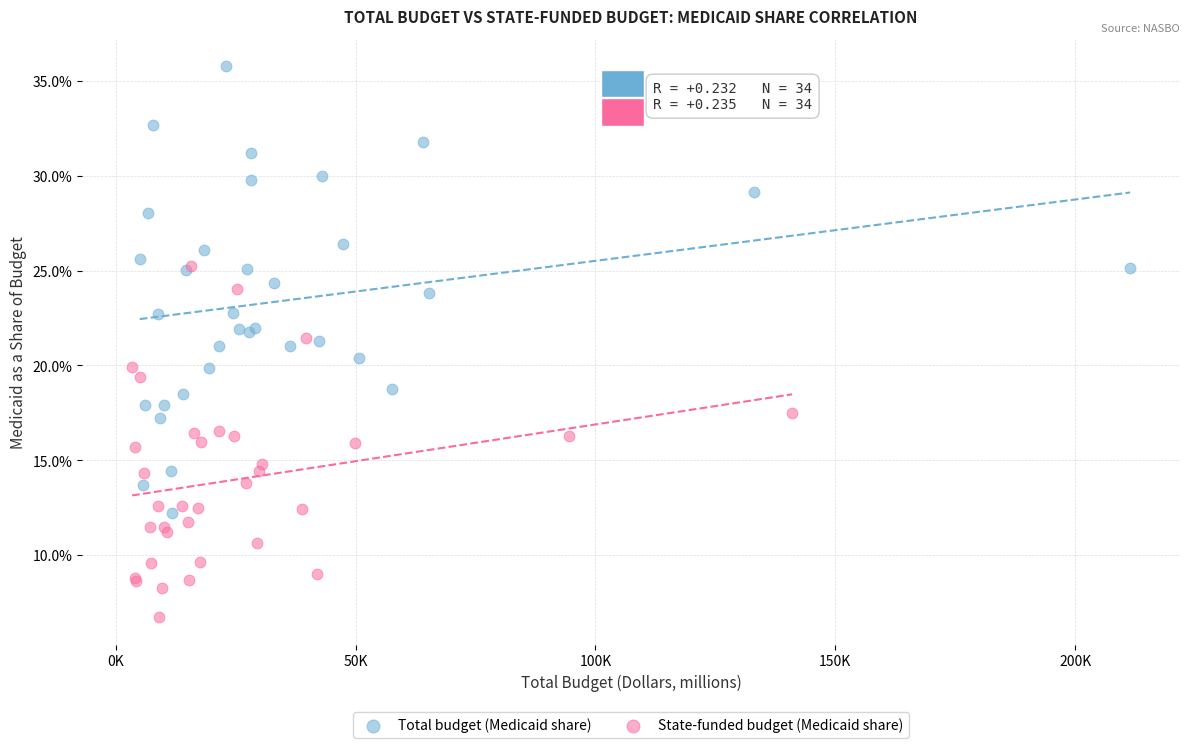

Which series has the largest Y range (max minus min)?

Total budget (Medicaid share)